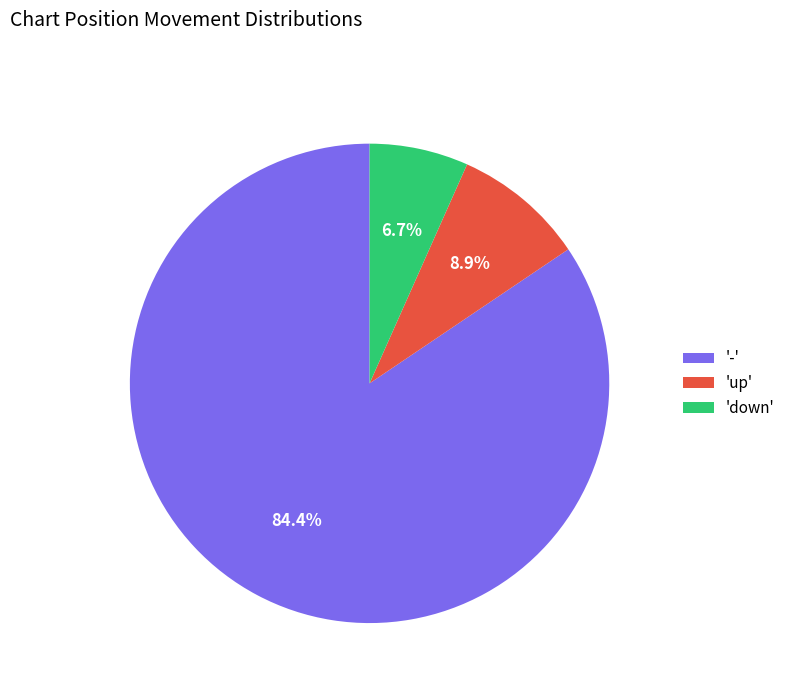

Which slice is the largest?

'-'